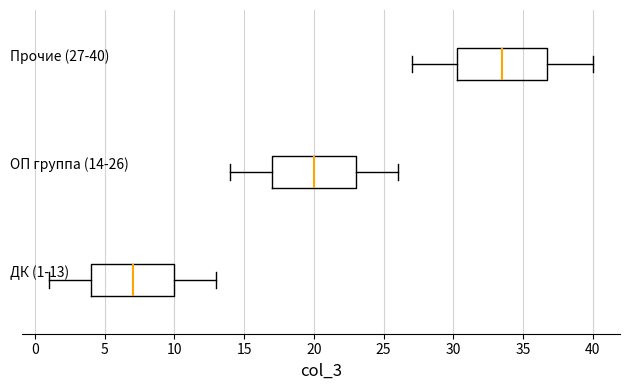

Which box has the furthest to the left median line?

ДК (1-13)